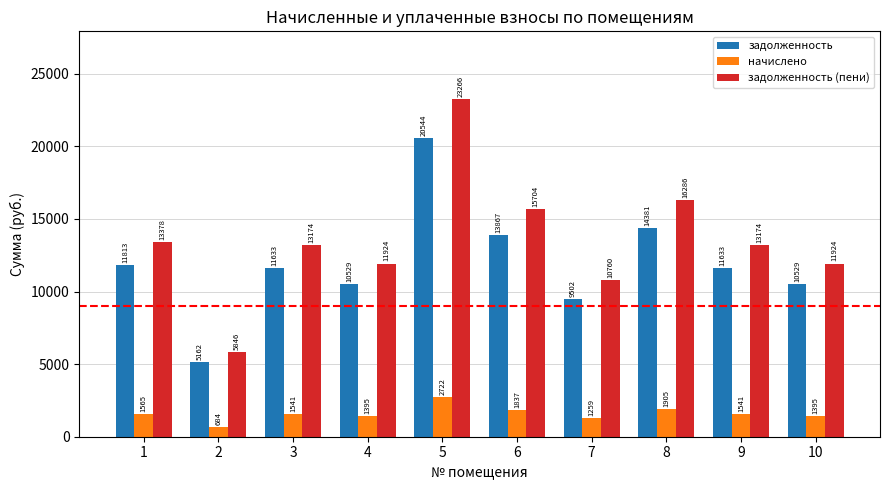

True or false: задолженность (пени) has a value of 5845.5 at 2.

True